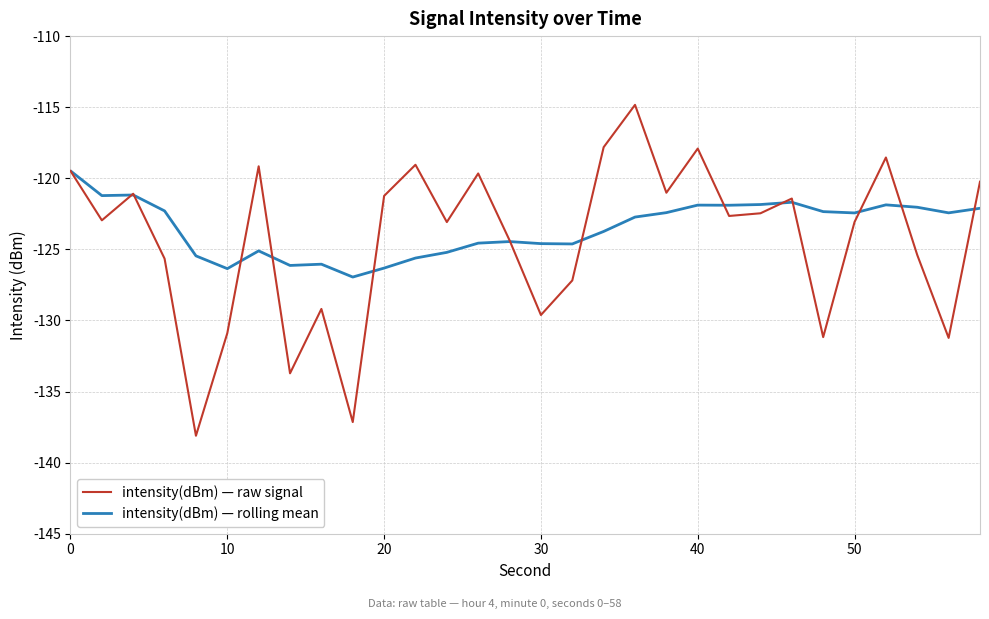

What is the minimum value for intensity(dBm) — rolling mean?

-126.9